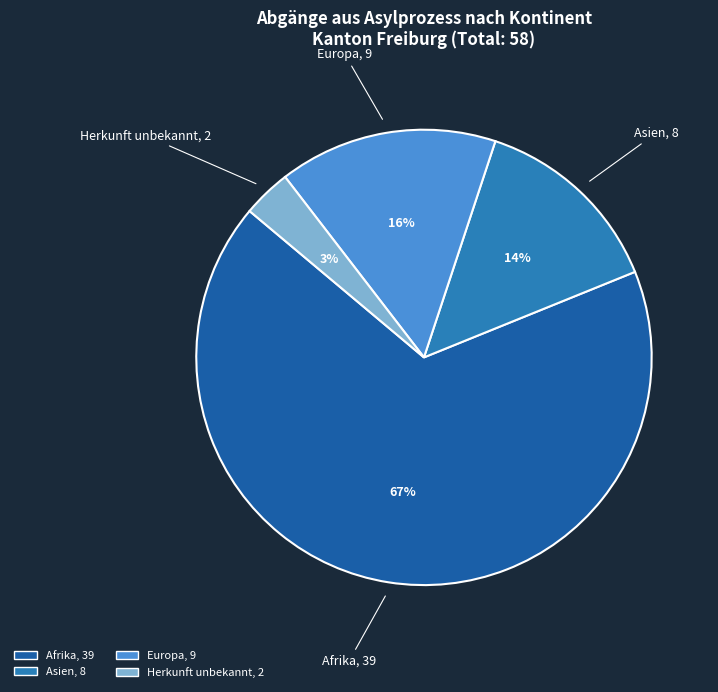

Is there a majority slice in this chart?

Yes